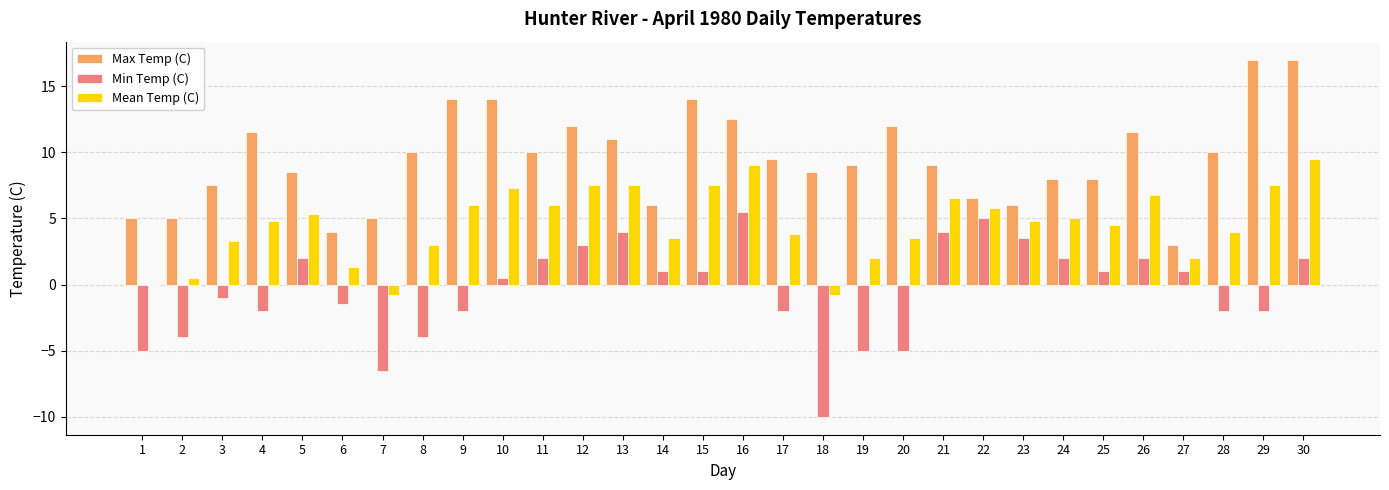

How many data points does each series have?

30